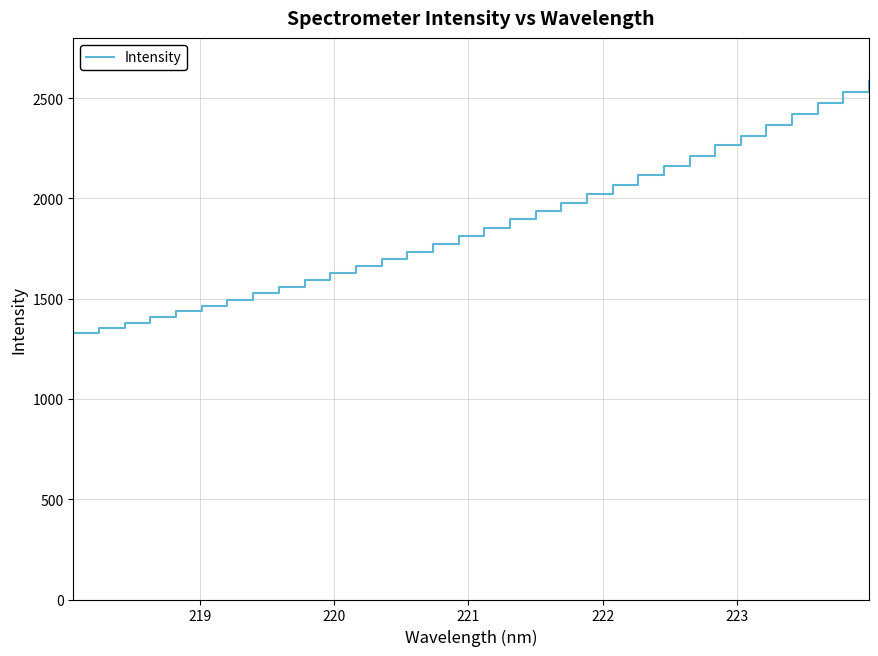

What is the average value?

1876.3